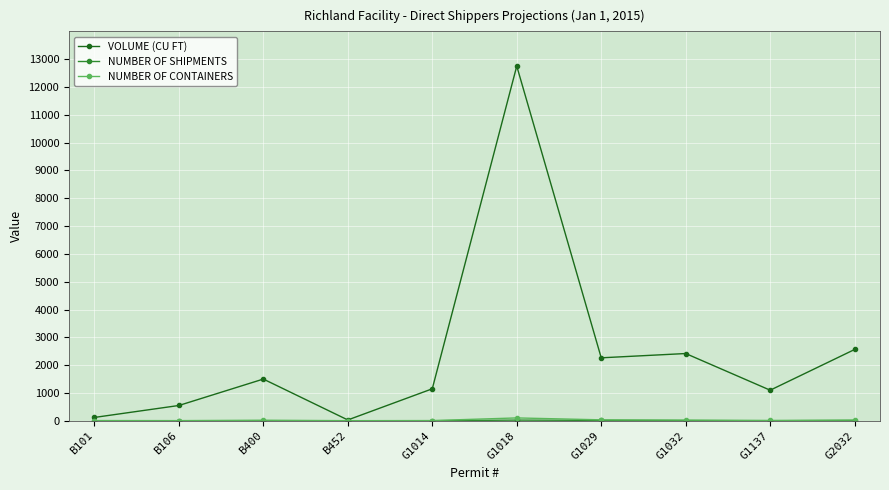

At which category does VOLUME (CU FT) reach its first local valley?

B452